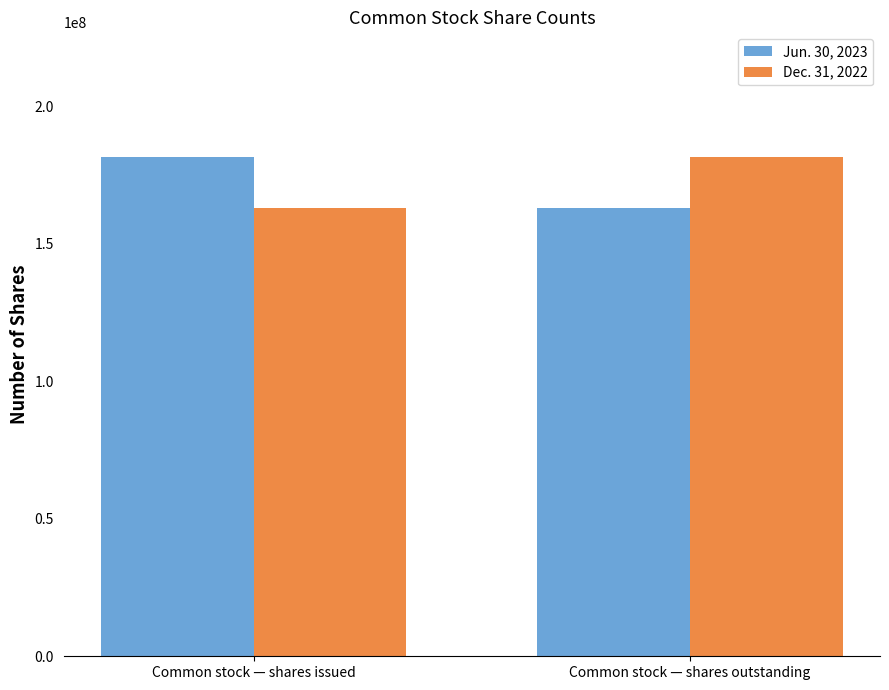

Is it true that Dec. 31, 2022 equals 242470580 at Common stock — shares issued?

False